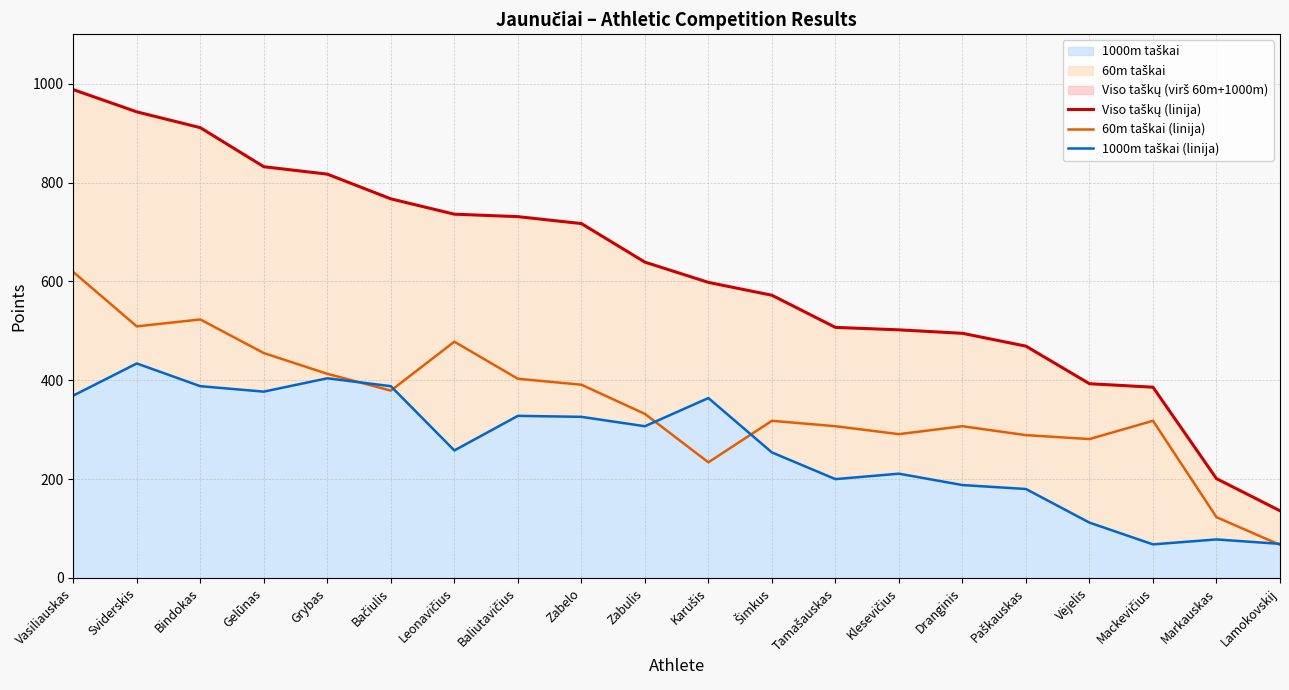

The value of 60m taškai (linija) at Zabulis is 332. True or false?

True